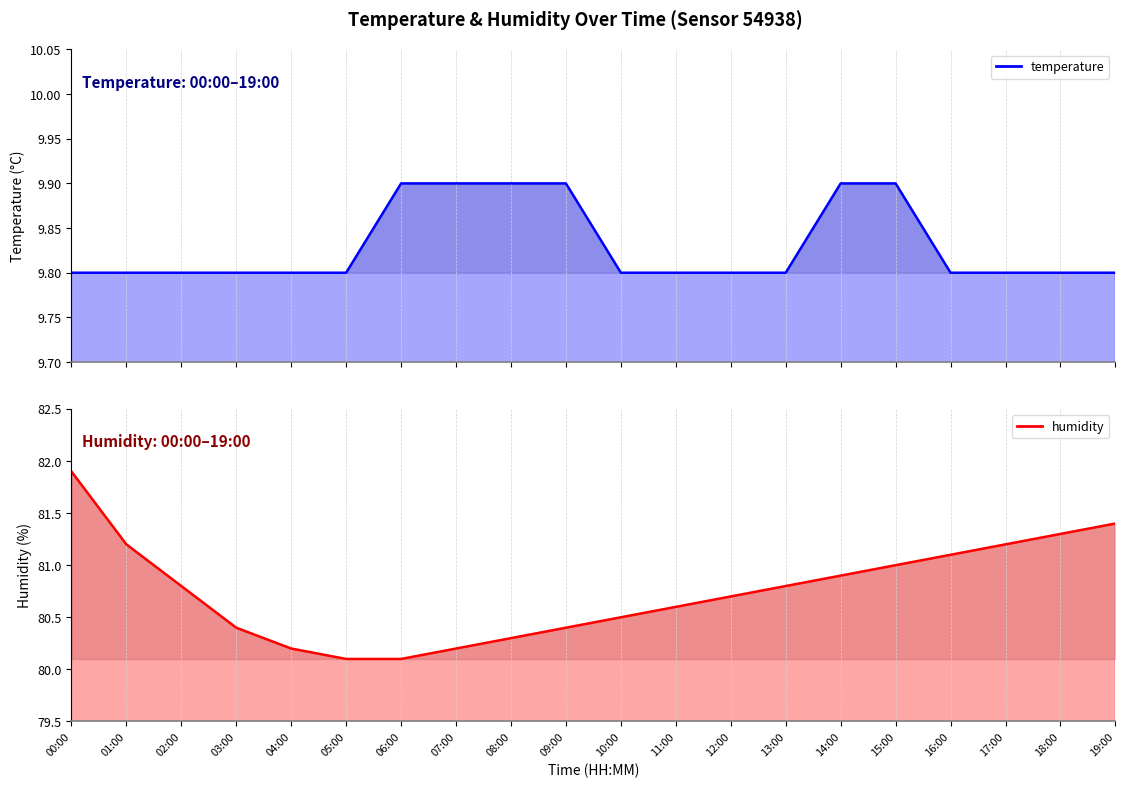

What is the spread (max minus min) of values at 13:00?

71.0